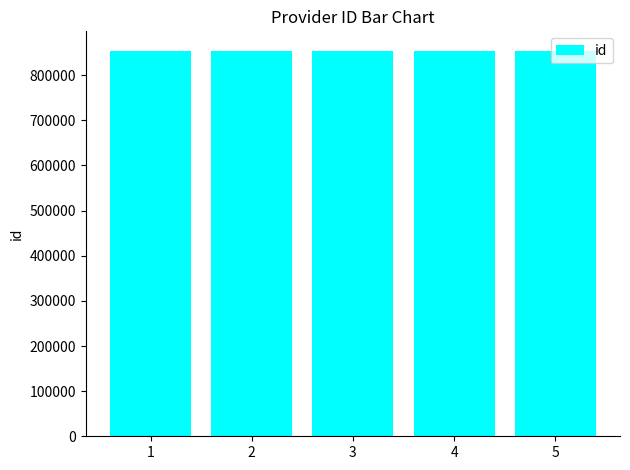

What is the smallest value displayed?

854497